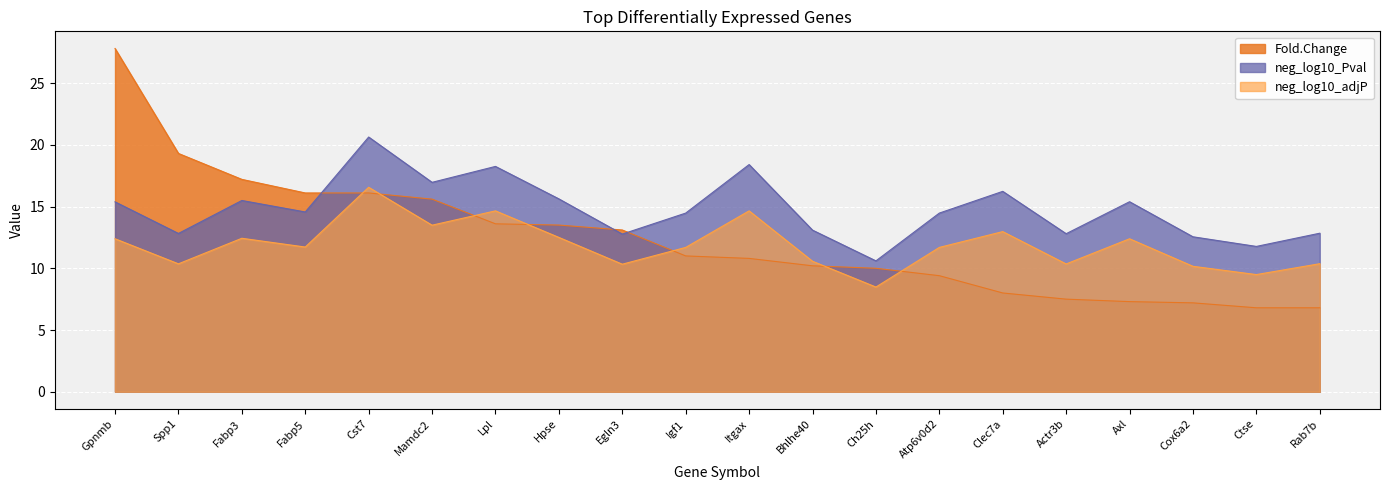

Between Clec7a and Cst7, which is larger?

Cst7